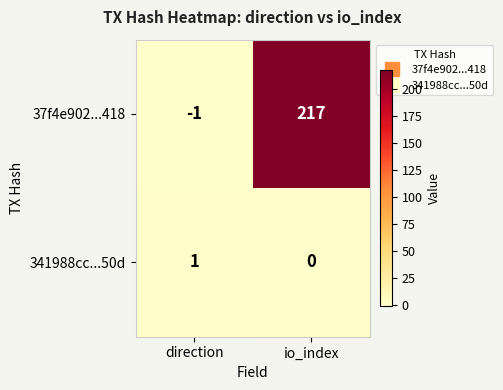

True or false: 37f4e902...418 has a value of 330 at io_index.

False